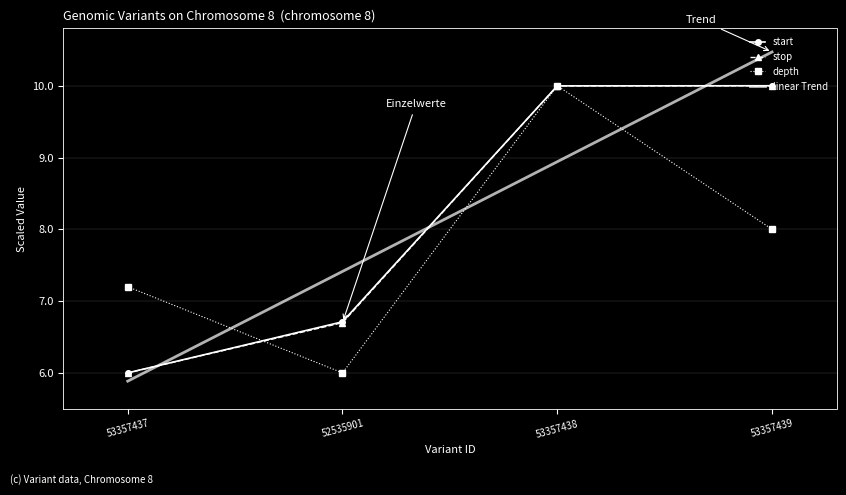

At which category does depth reach its first local peak?

53357438